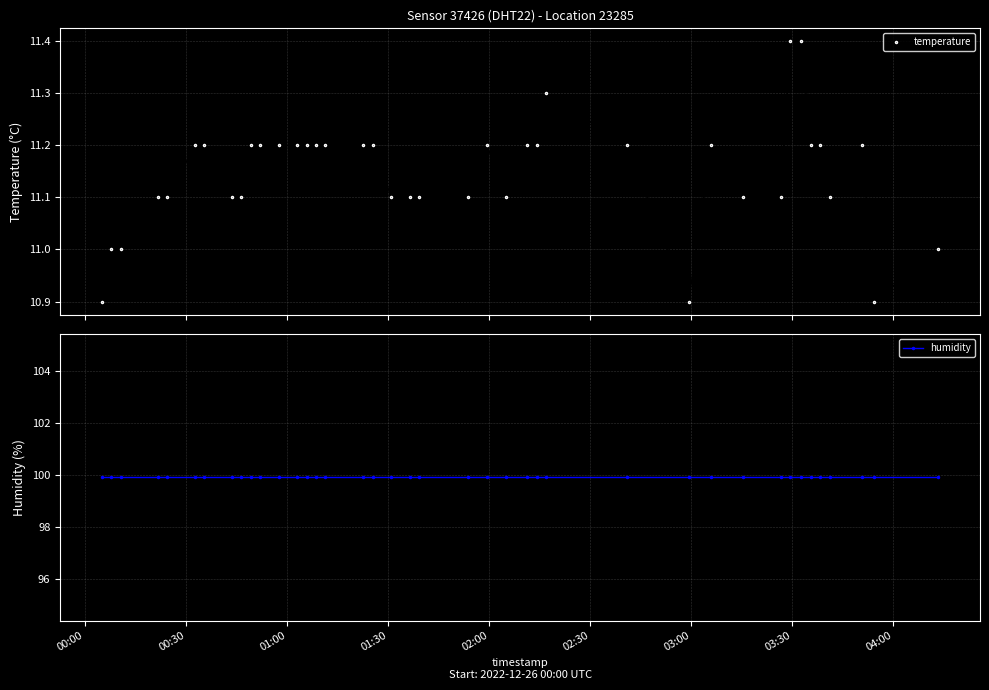

What is the maximum value for temperature?

11.4